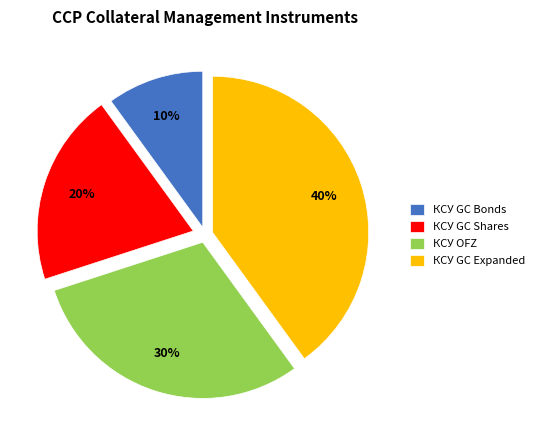

Which has a higher value, КСУ GC Shares or КСУ GC Expanded?

КСУ GC Expanded